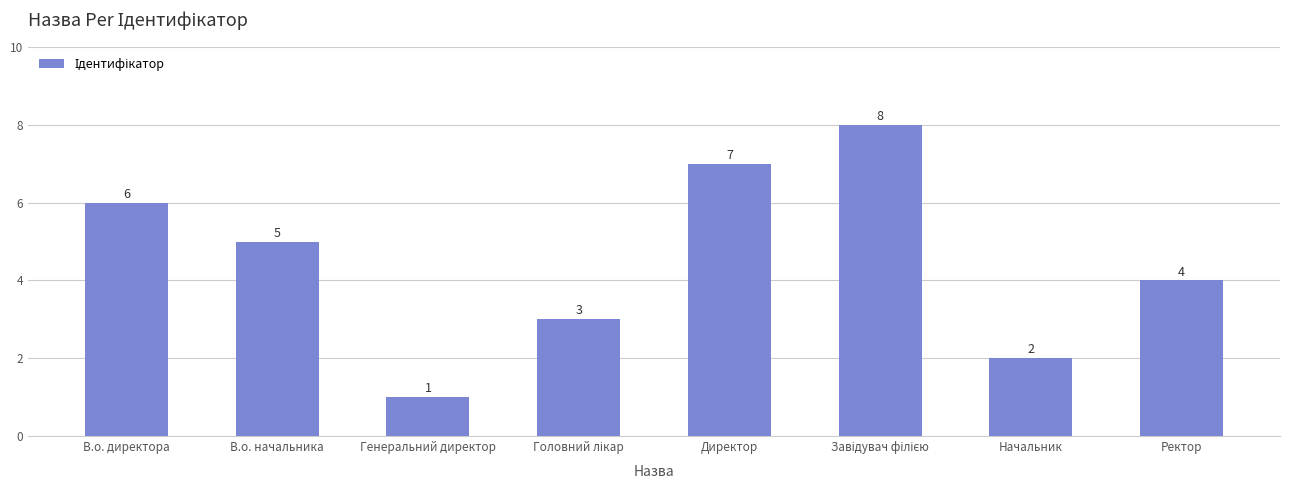

What is the maximum value shown in the chart?

8